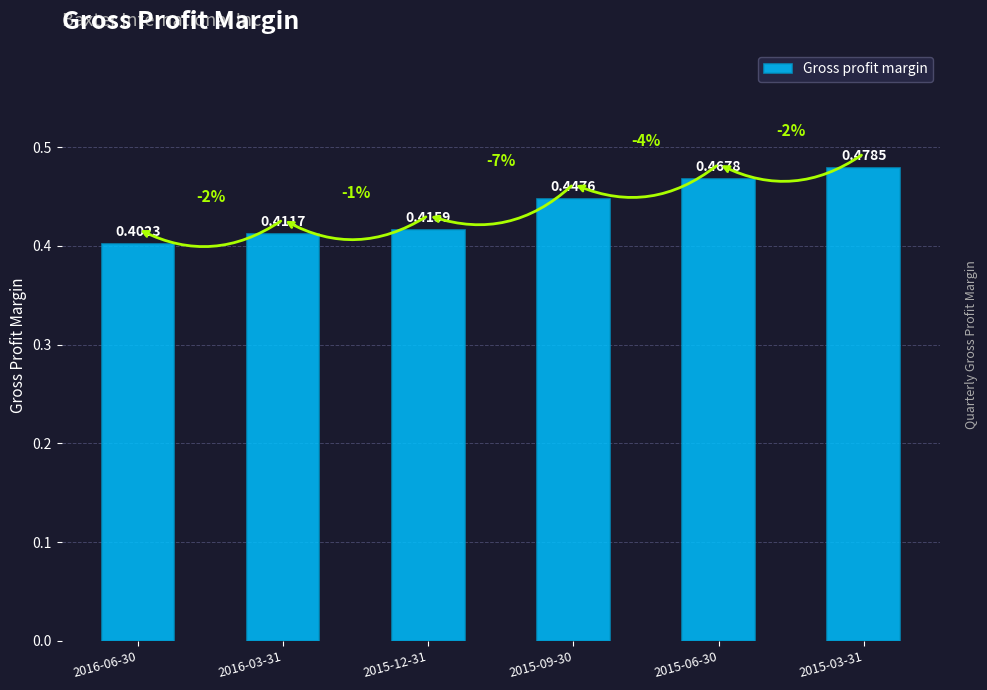

The value at 2015-09-30 is 0.2. True or false?

False